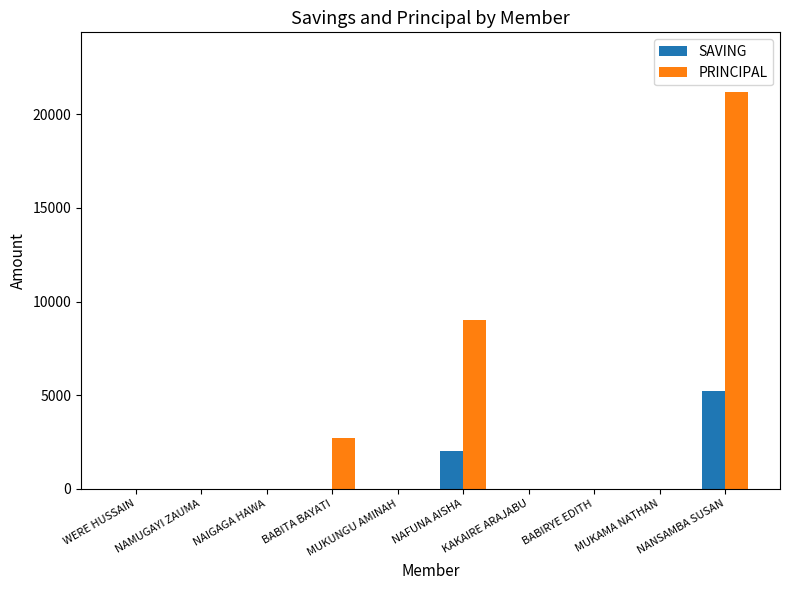

The value of SAVING at BABIRYE EDITH is 1850. True or false?

False